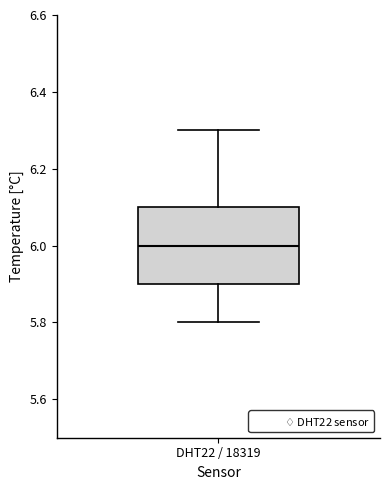

Read this box plot against the y-axis: the position of the median line, the range covered by the box, and the ends of both whiskers. The values are not printed on the chart, so give them approximately, as read against the axis.

median 6.0, box 5.9 to 6.1, whiskers 5.8 to 6.3